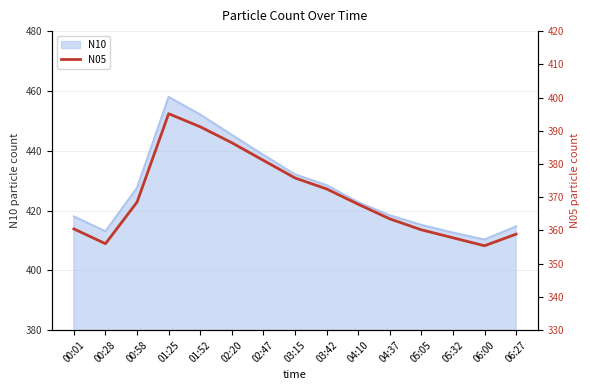

What is the label of the 1st point from the right?

06:27